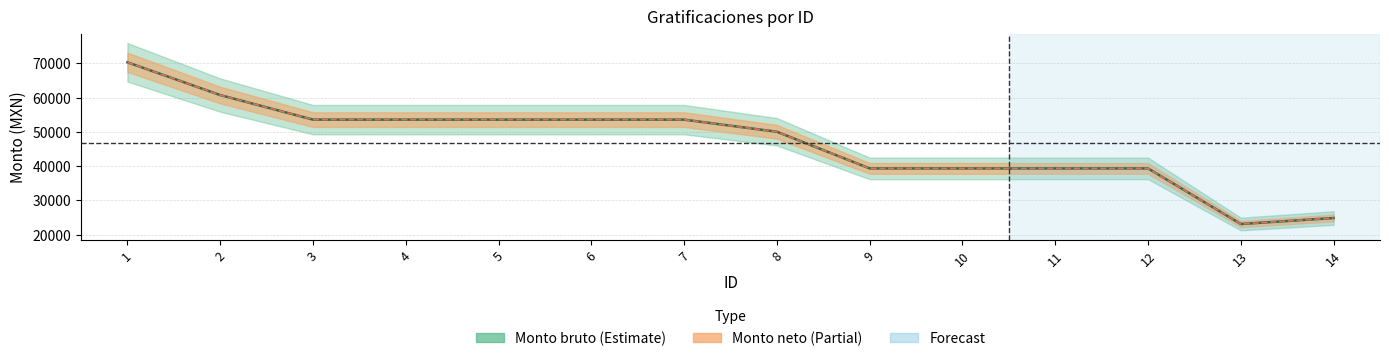

True or false: Monto bruto and Monto neto intersect in this chart.

False